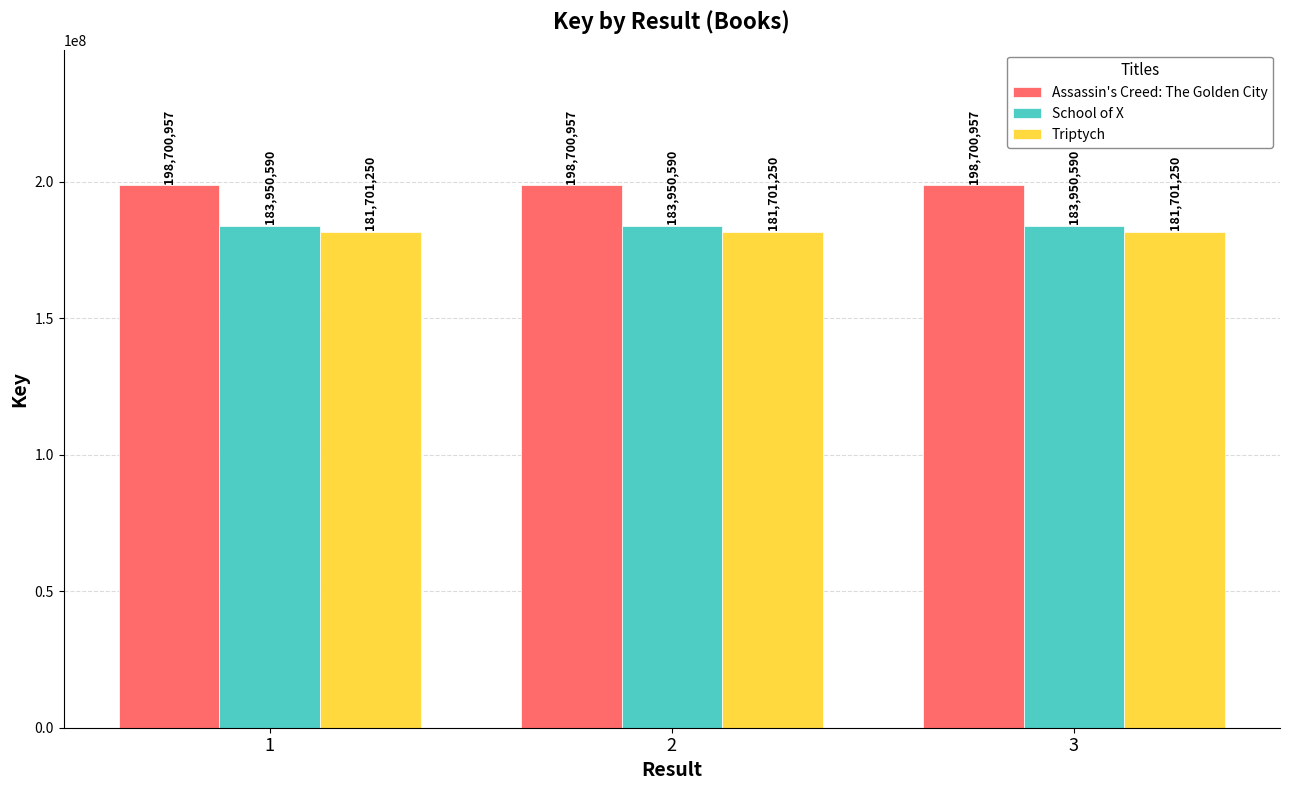

What are all the series names shown in the legend?

Assassin's Creed: The Golden City, School of X, Triptych